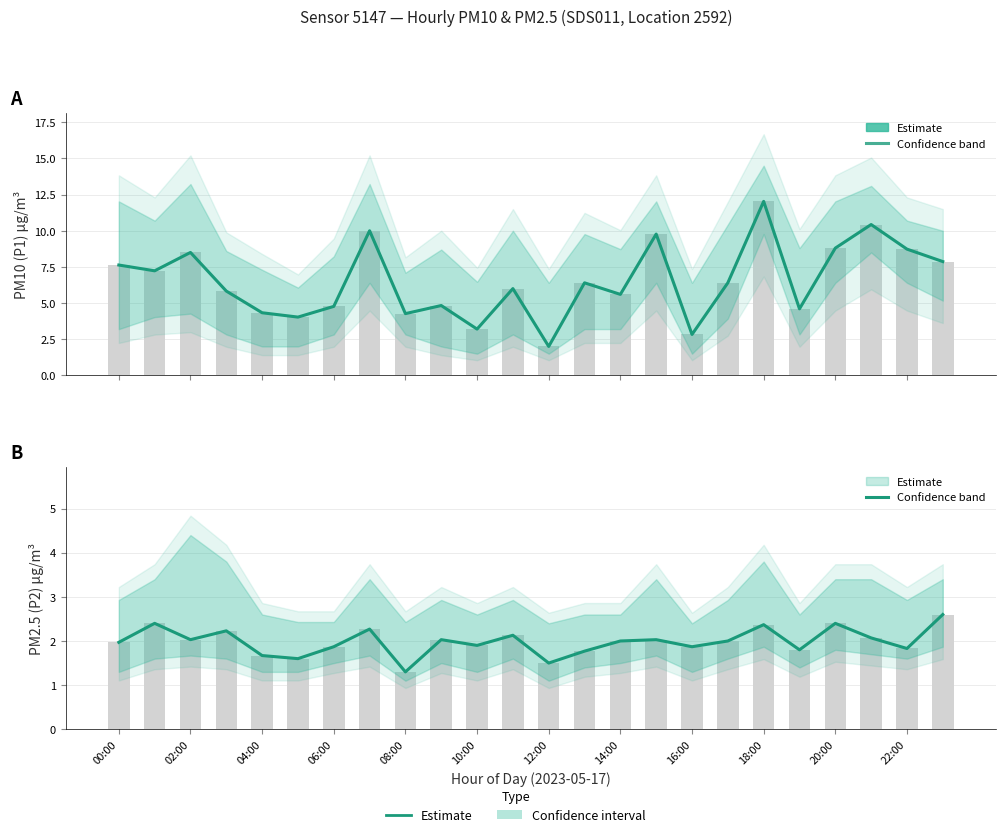

Read the P1 Estimate value at 18:00.

12.0